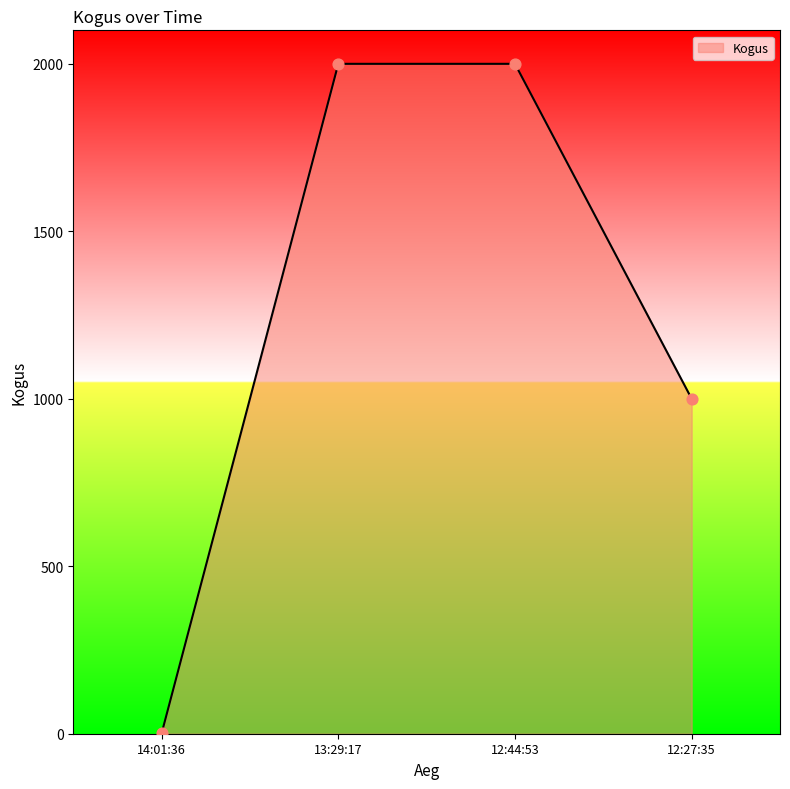

What is the change in value from 13:29:17 to 12:27:35?

-1000